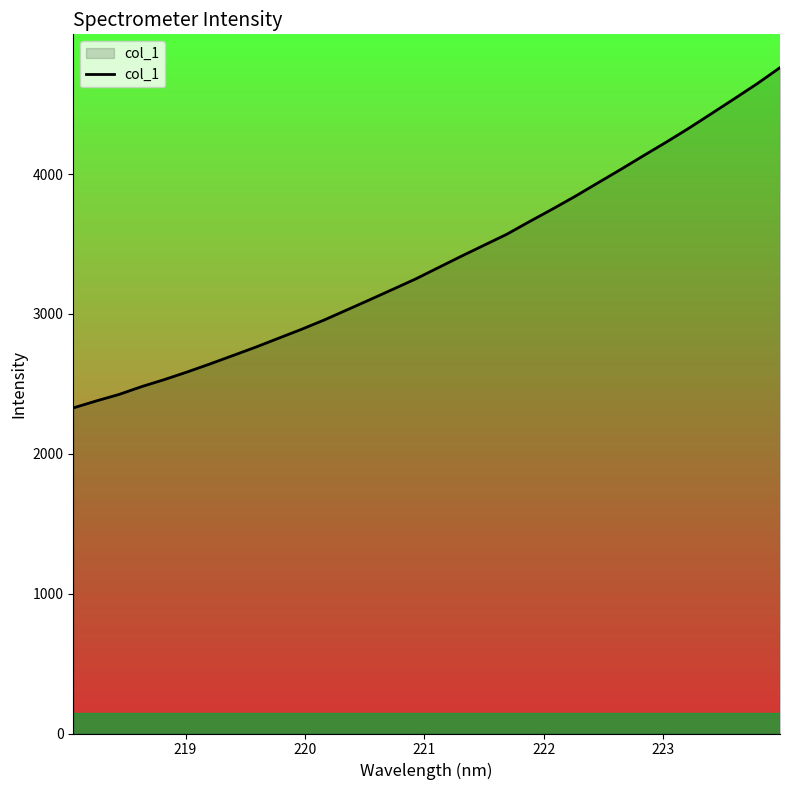

What is the smallest value displayed?

2328.0